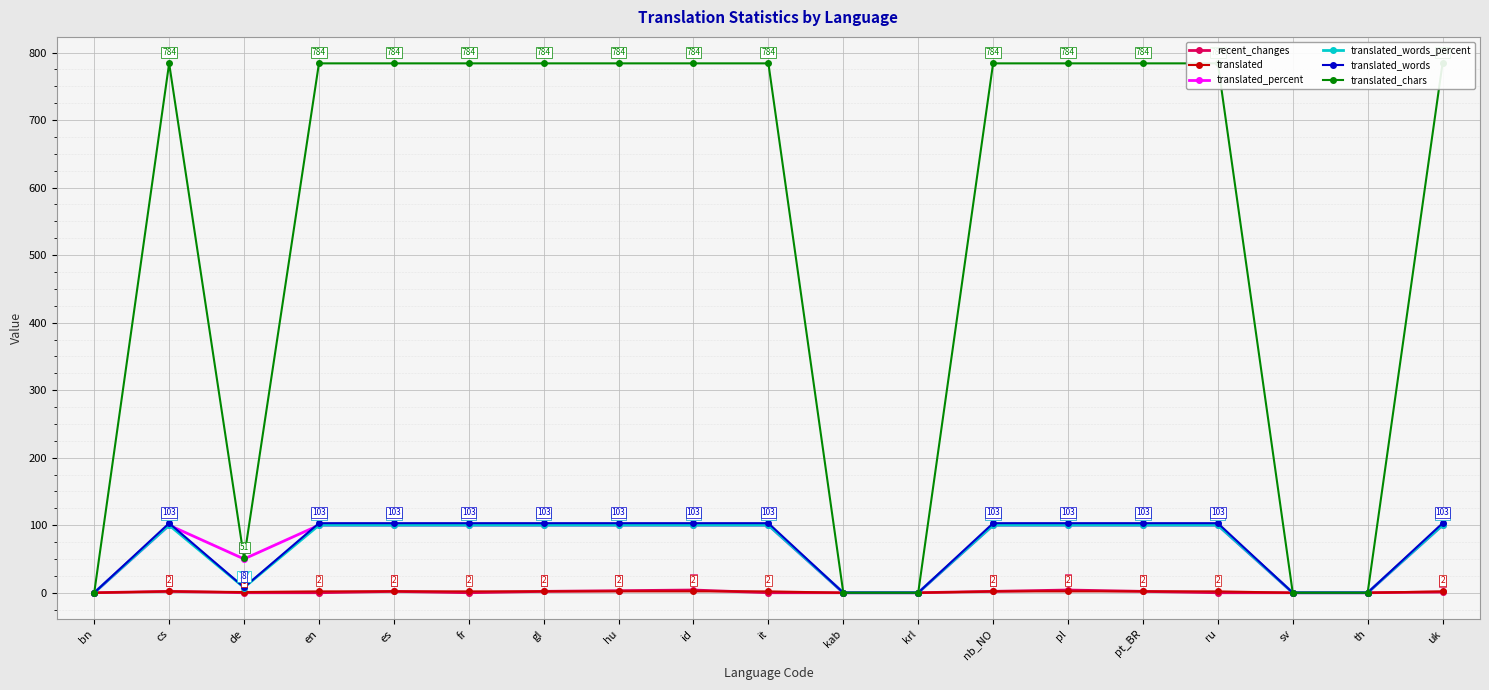

True or false: translated_percent and translated cross at least once.

False